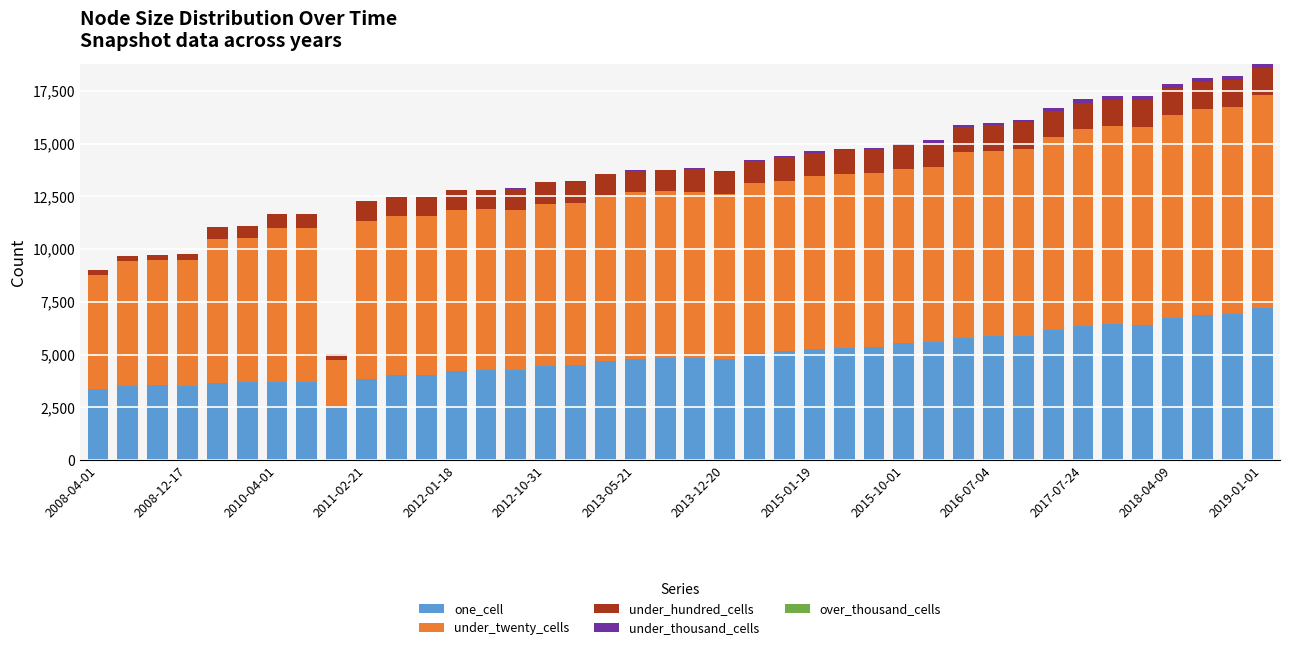

What is the average value of the under_thousand_cells series?

58